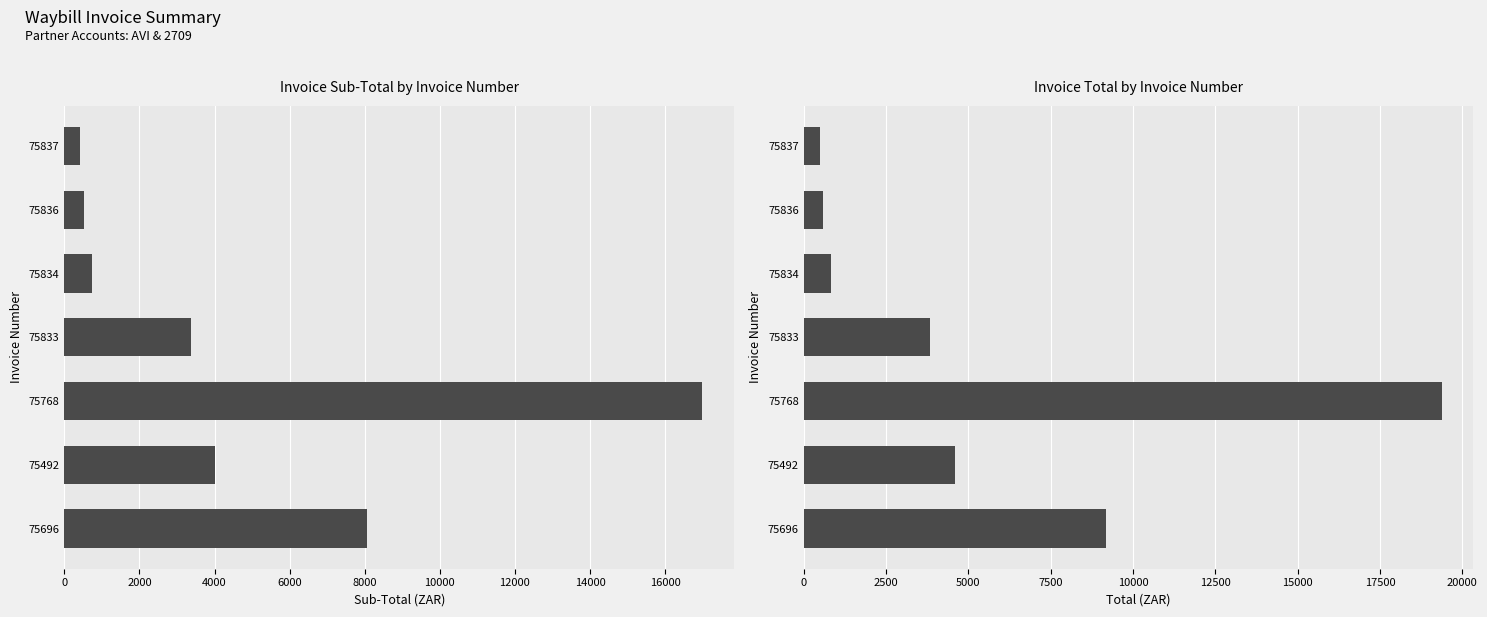

Between 75837 and 75833, which is larger?

75833